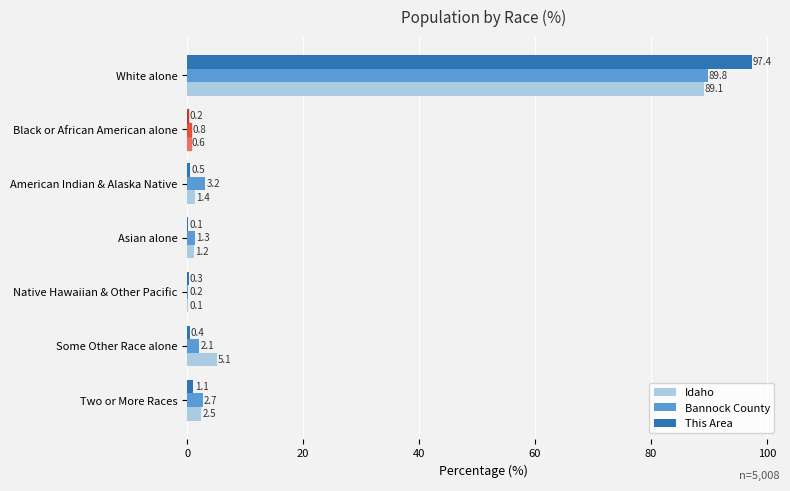

What is the sum of all Idaho values?

100.0